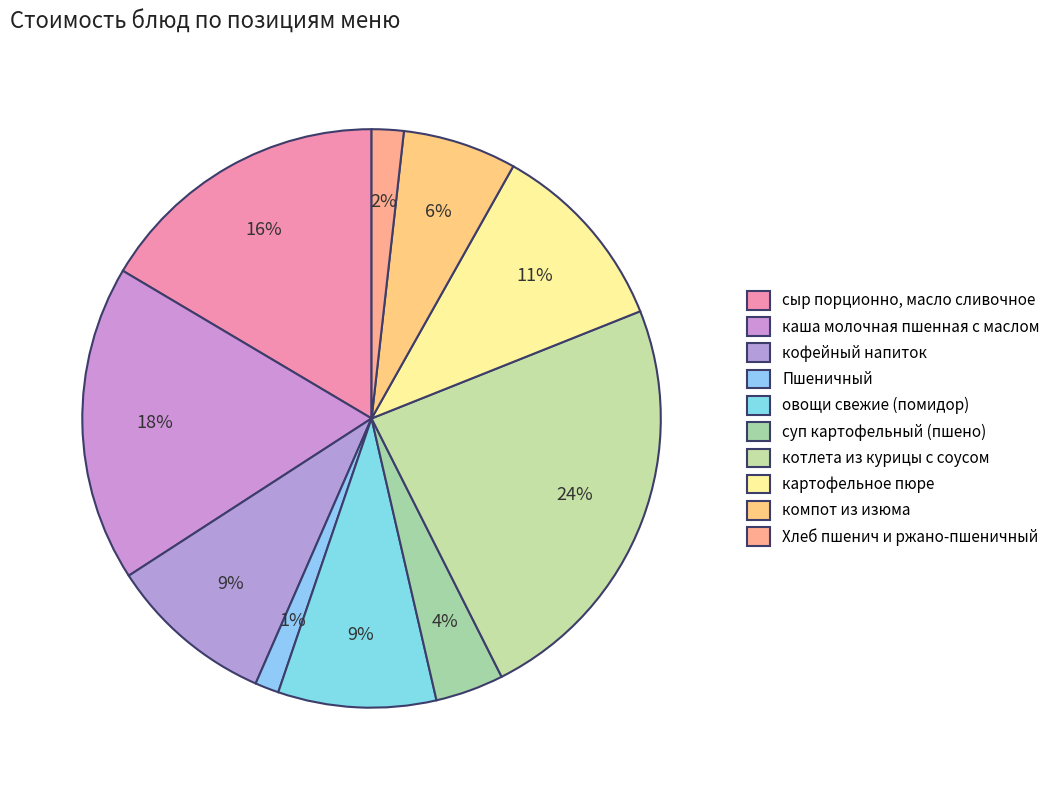

How many segments does this pie chart have?

10